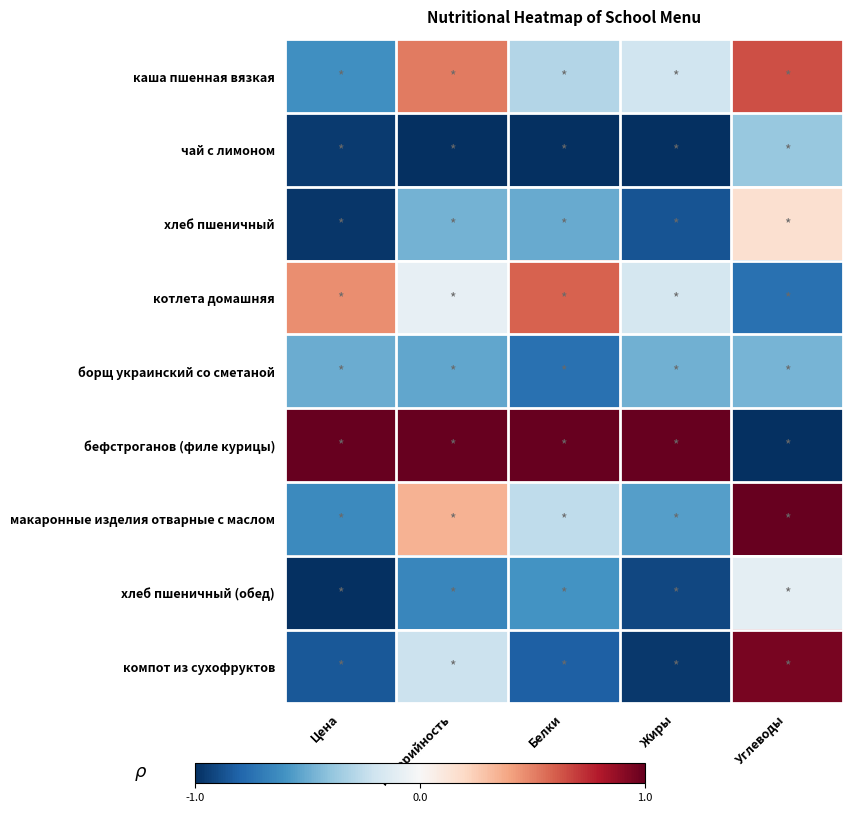

What is the spread (max minus min) of values at Углеводы?

2.0